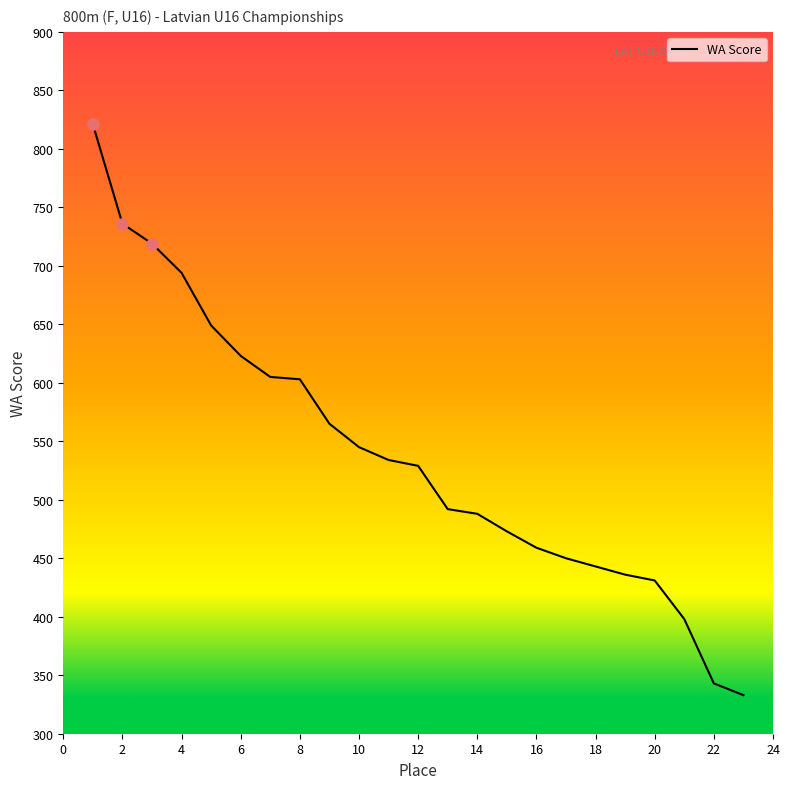

What is the smallest value displayed?

333